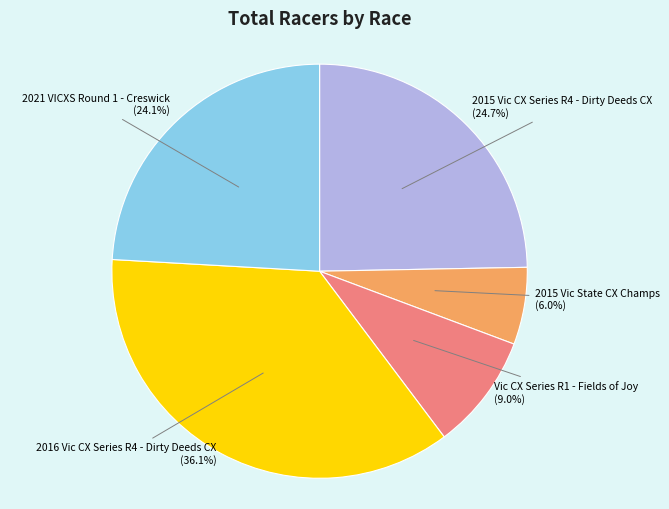

Approximately how many times larger is the value at 2016 Vic CX Series R4 - Dirty Deeds CX compared to 2021 VICXS Round 1 - Creswick?

1.5